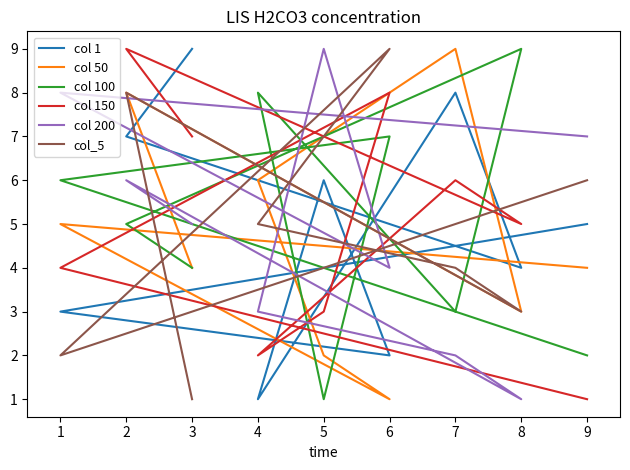

What are all the series names shown in the legend?

col 1, col 50, col 100, col 150, col 200, col_5